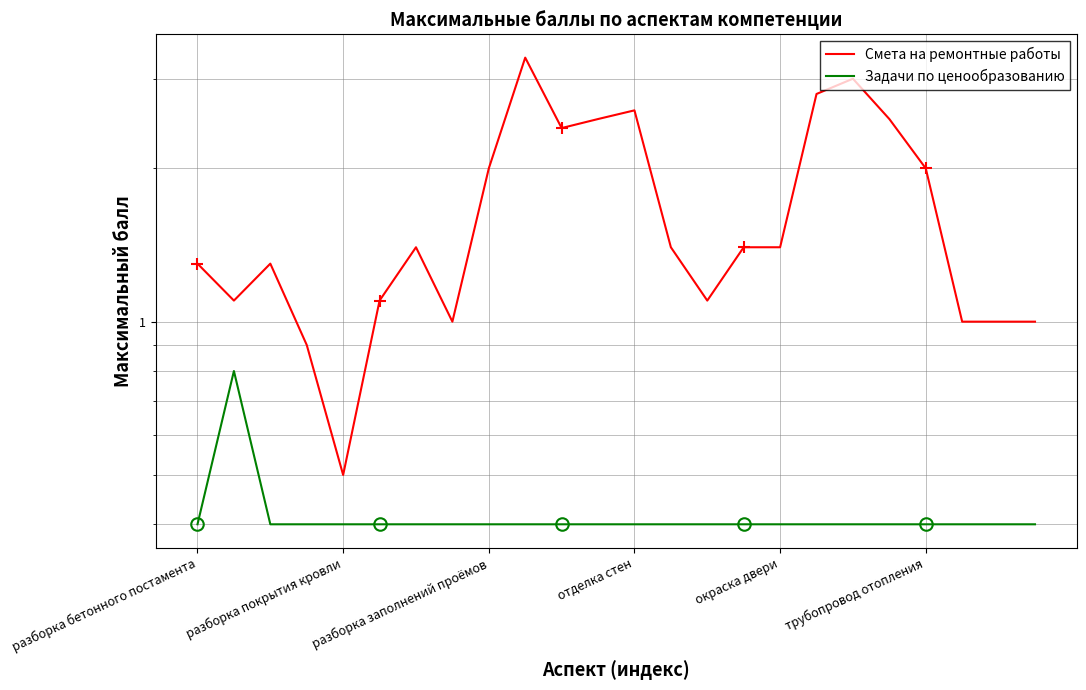

Which category has the highest value across all series?

9